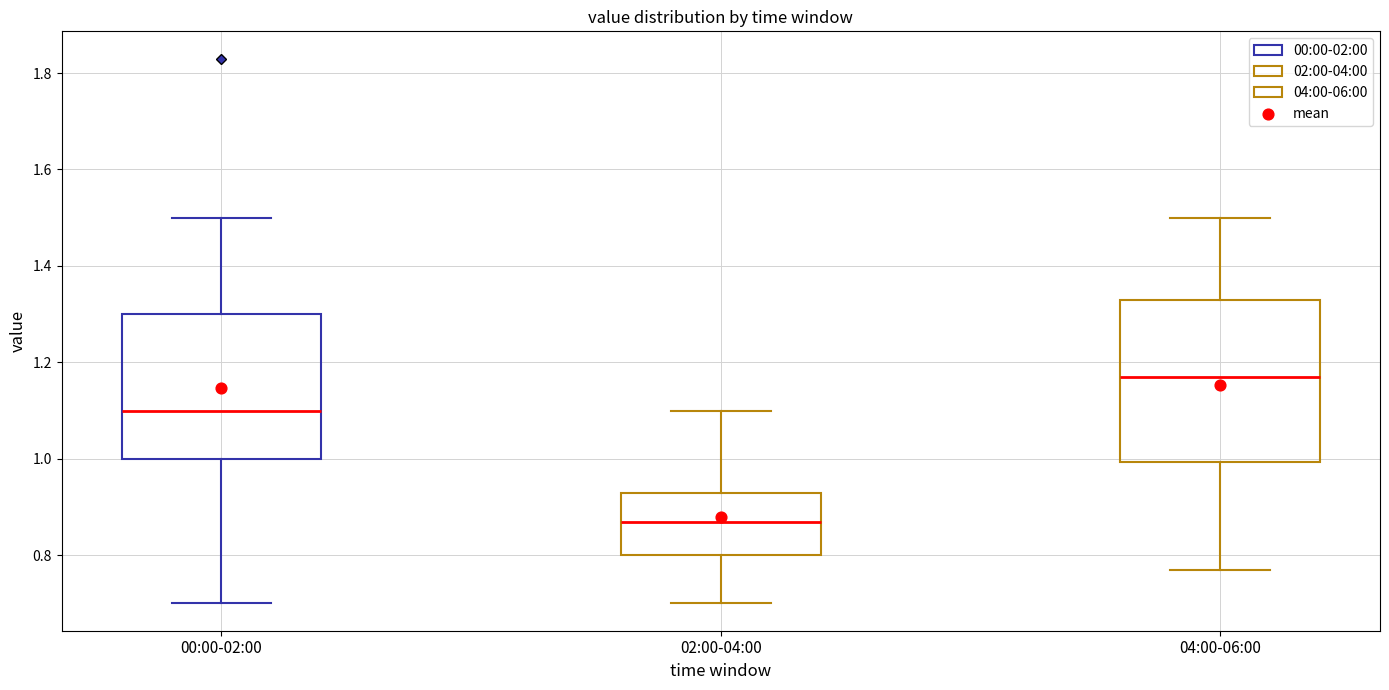

Which box's median line is the highest?

04:00-06:00